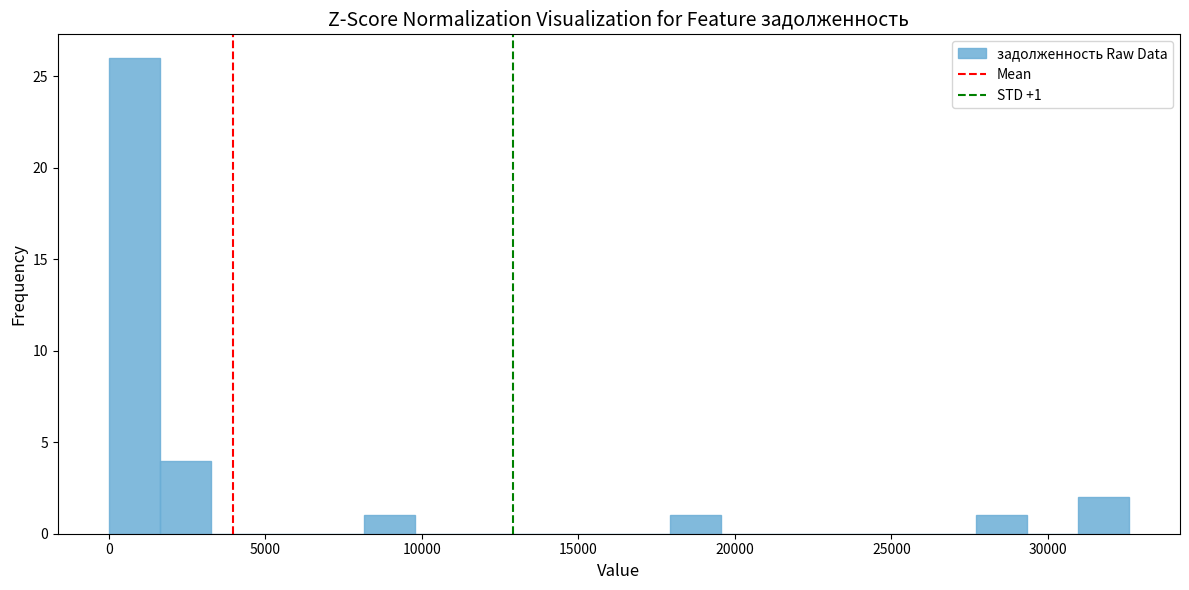

Around what value on the x-axis is the tallest bar? Give the approximate position of its centre, as read against the axis.

1000